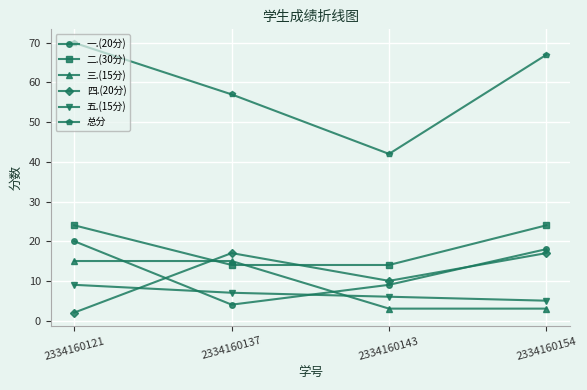

How many series are shown in this chart?

6